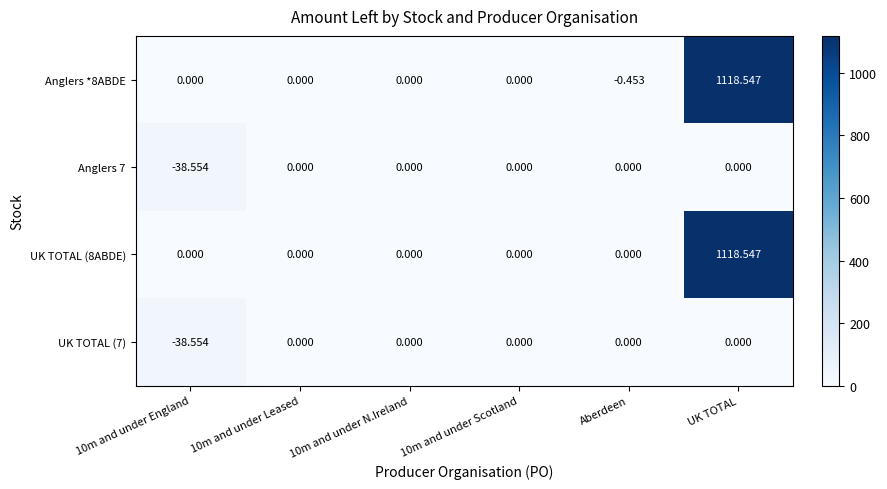

Which series has the largest total across all categories?

UK TOTAL (8ABDE)